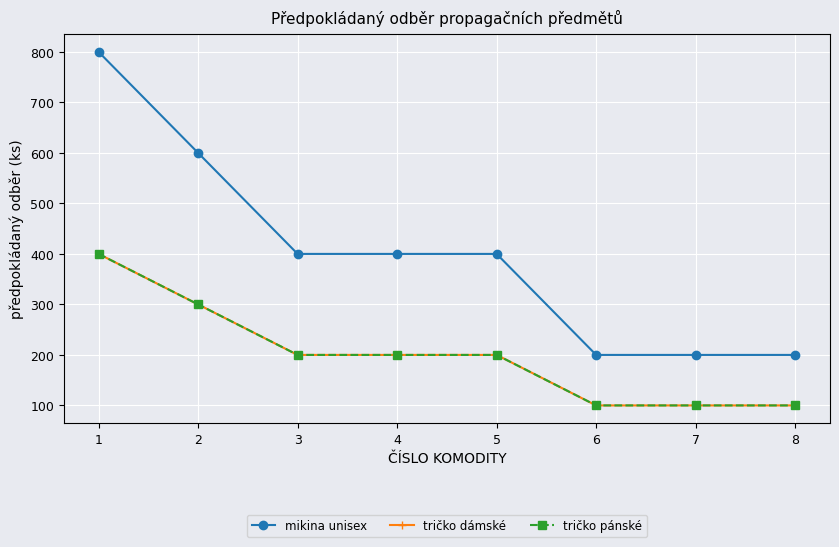

Does the chart have visible grid lines?

Yes